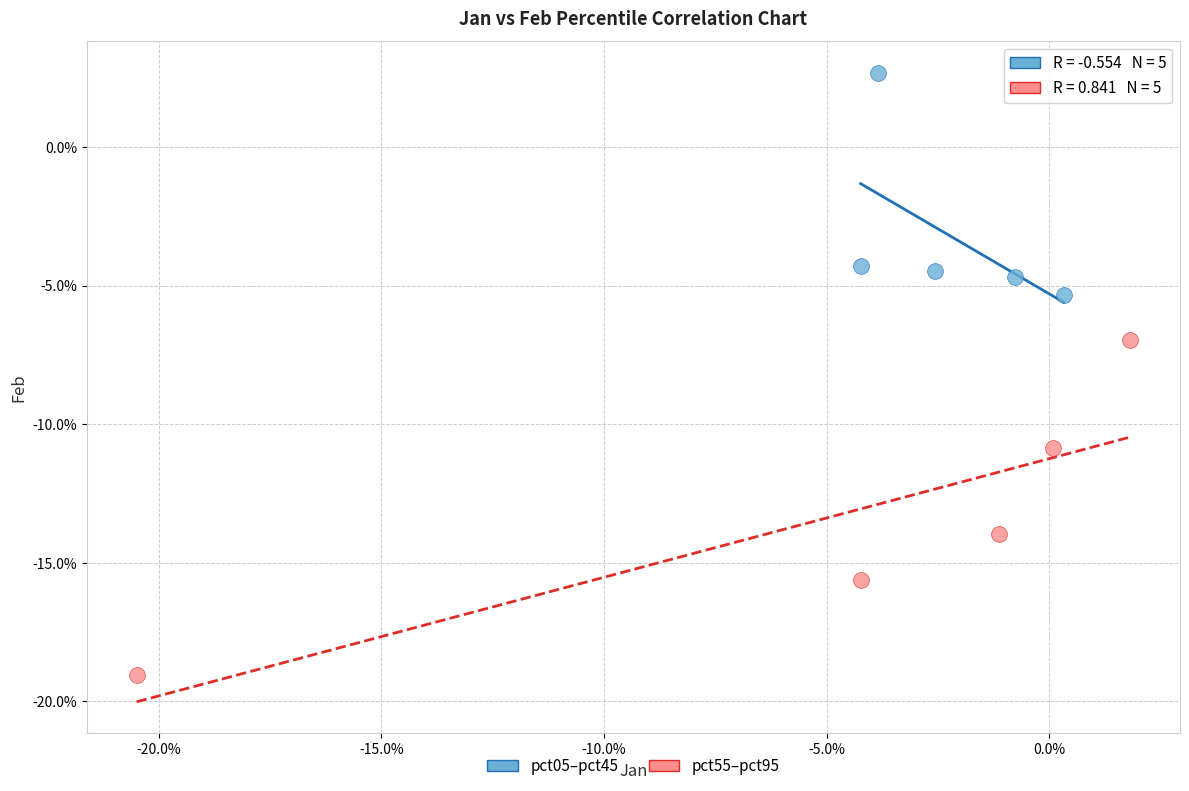

Which series reaches the maximum Y coordinate?

pct05–pct45